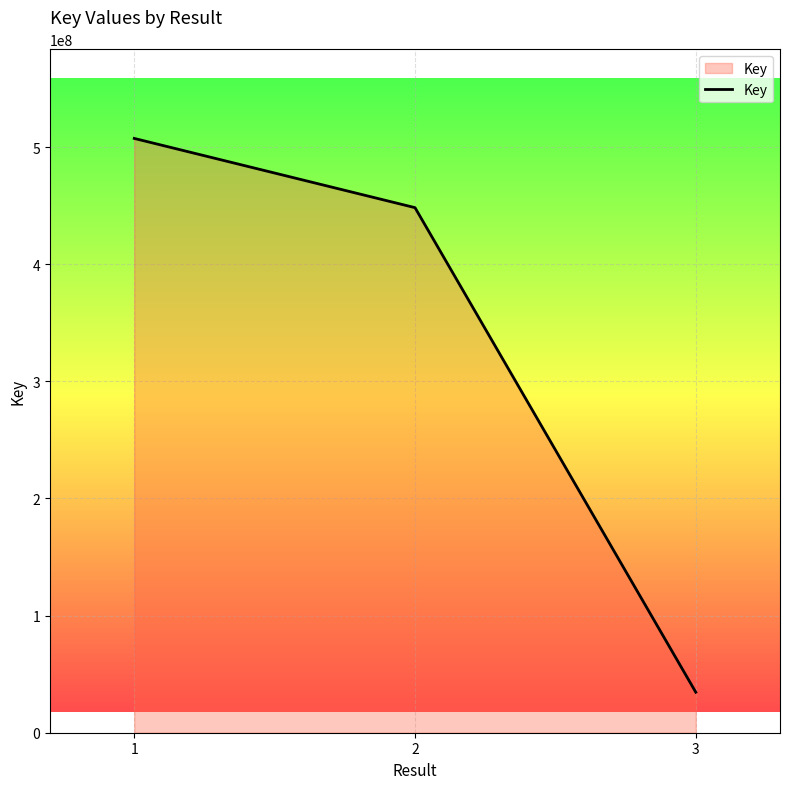

Count the number of categories in the chart.

3